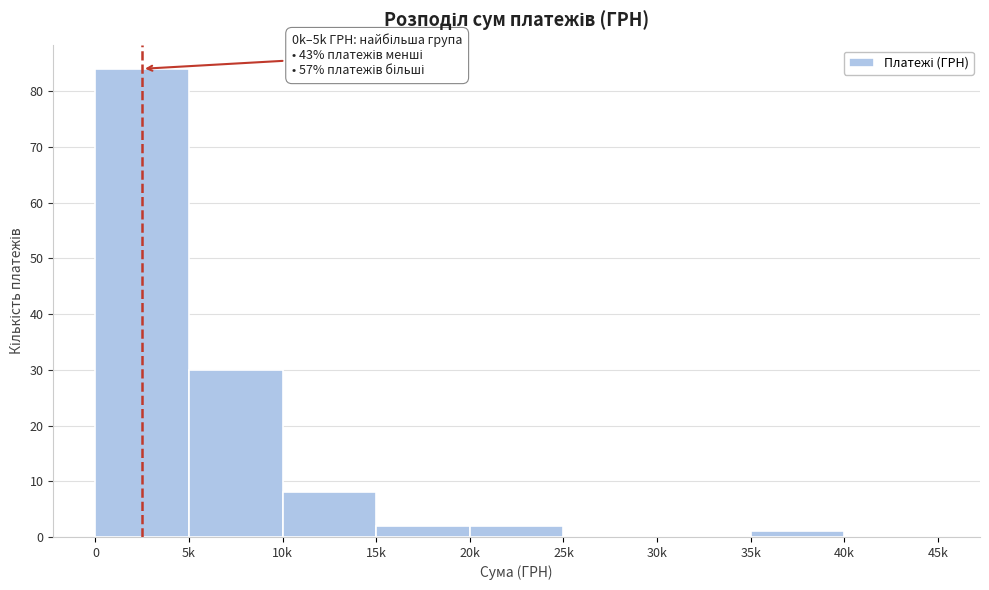

Reading left to right, what are all the values shown in this chart?

0=84	5k=30	10k=8	15k=2	20k=2	25k=0	30k=0	35k=1	40k=0